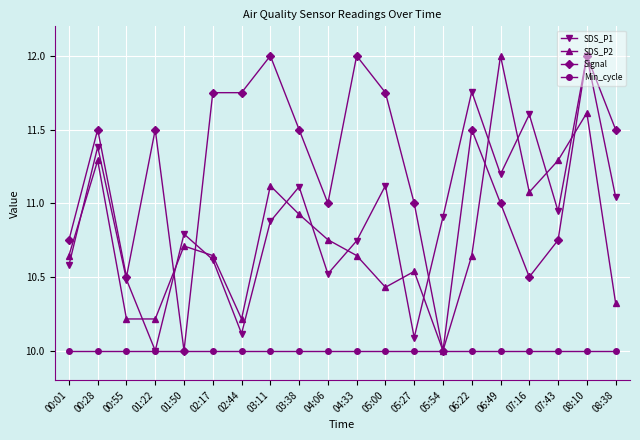

Is it true that Signal equals 11.5 at 08:38?

True